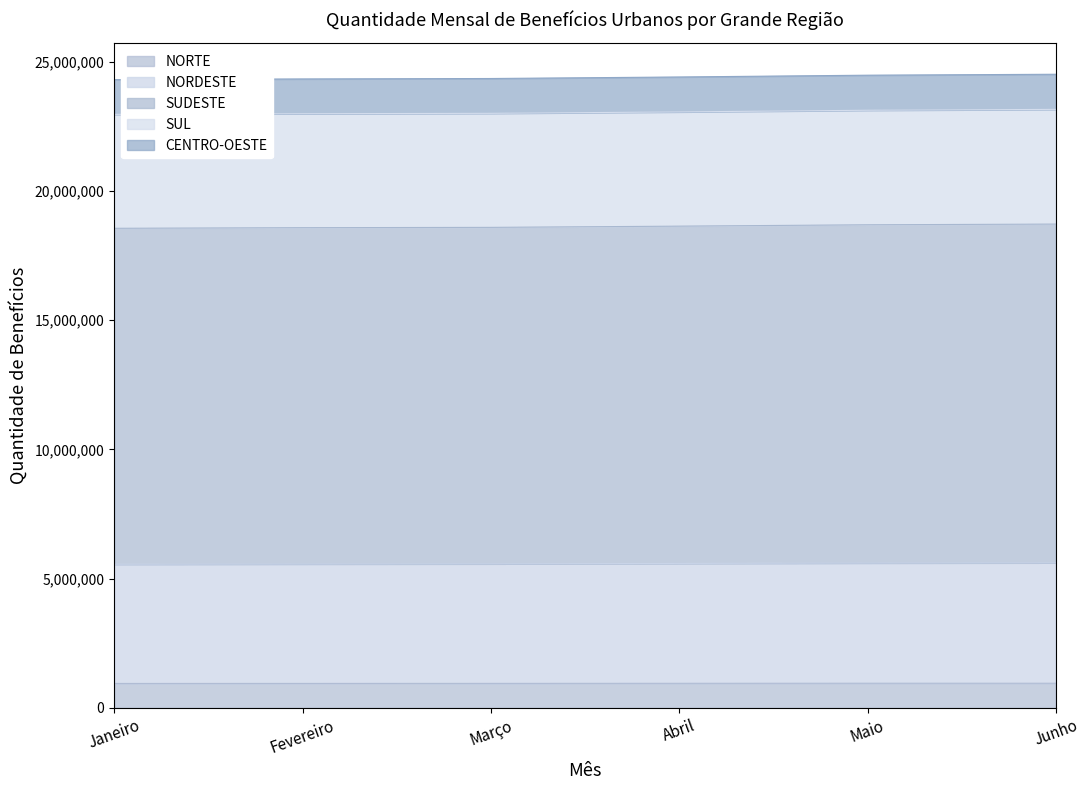

What value does the NORTE series have at Abril?

951941